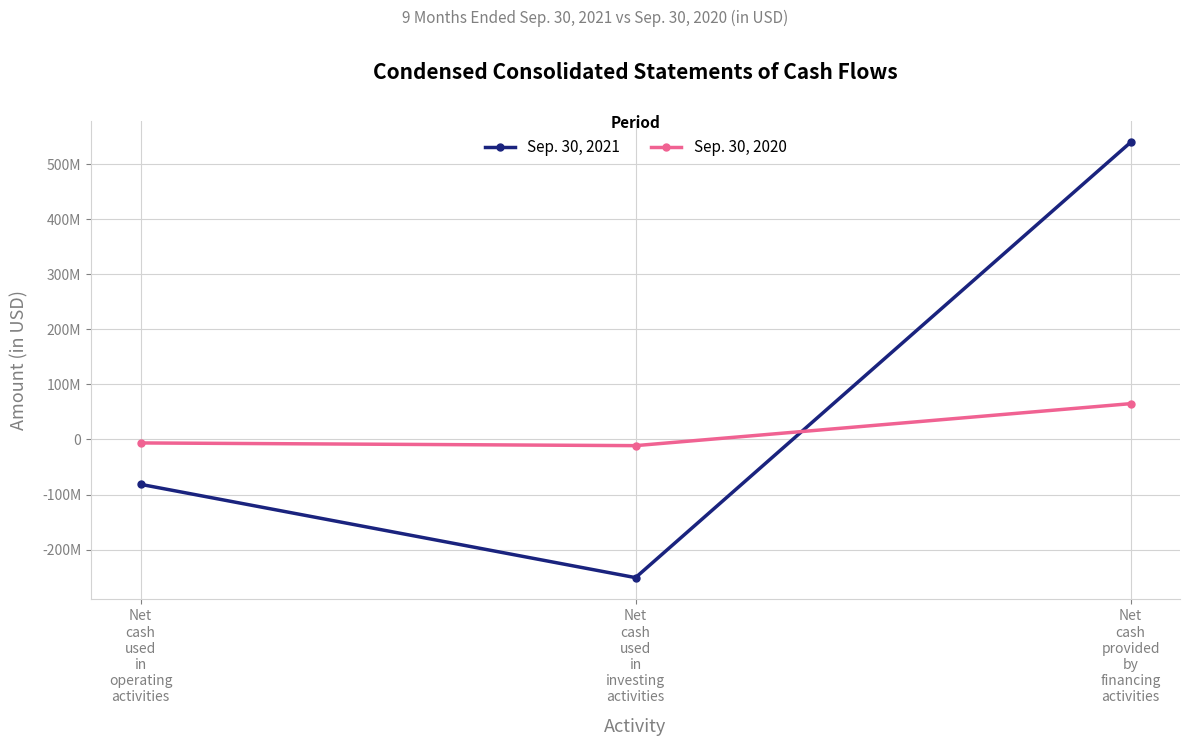

Is the value of Sep. 30, 2021 at Net
cash
used
in
investing
activities greater than the value of Sep. 30, 2020 at Net
cash
provided
by
financing
activities?

No